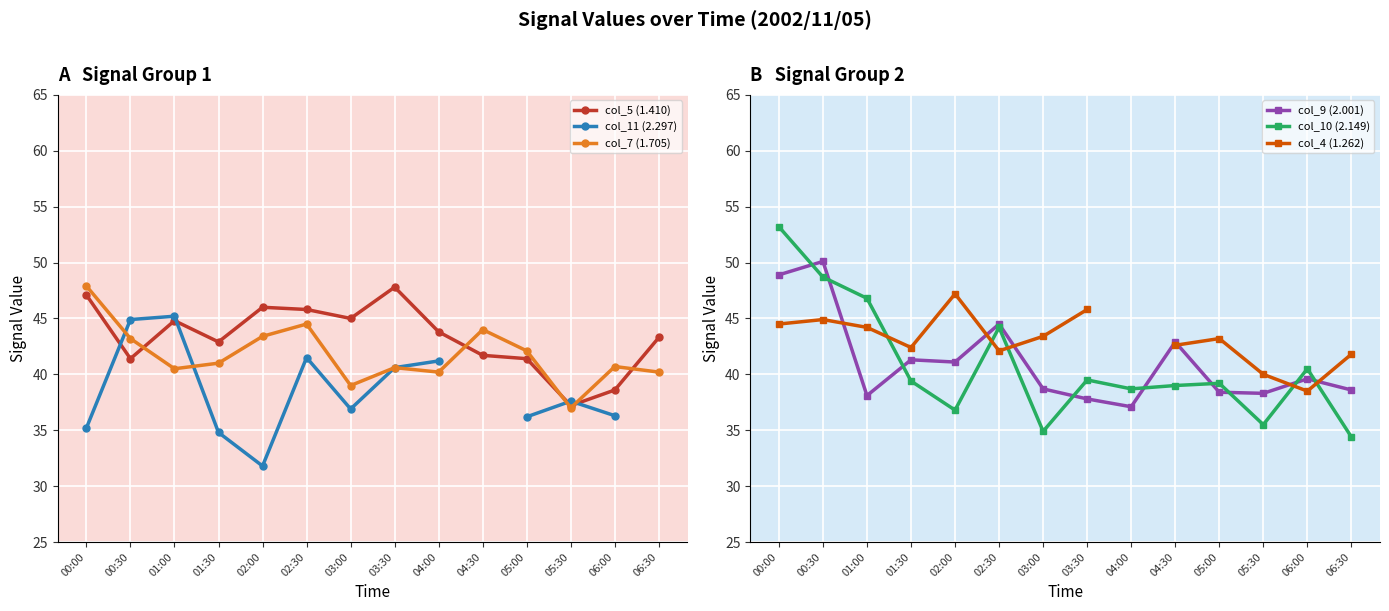

What is the value of the col_7 (1.705) point at the 9th from the left?

40.2